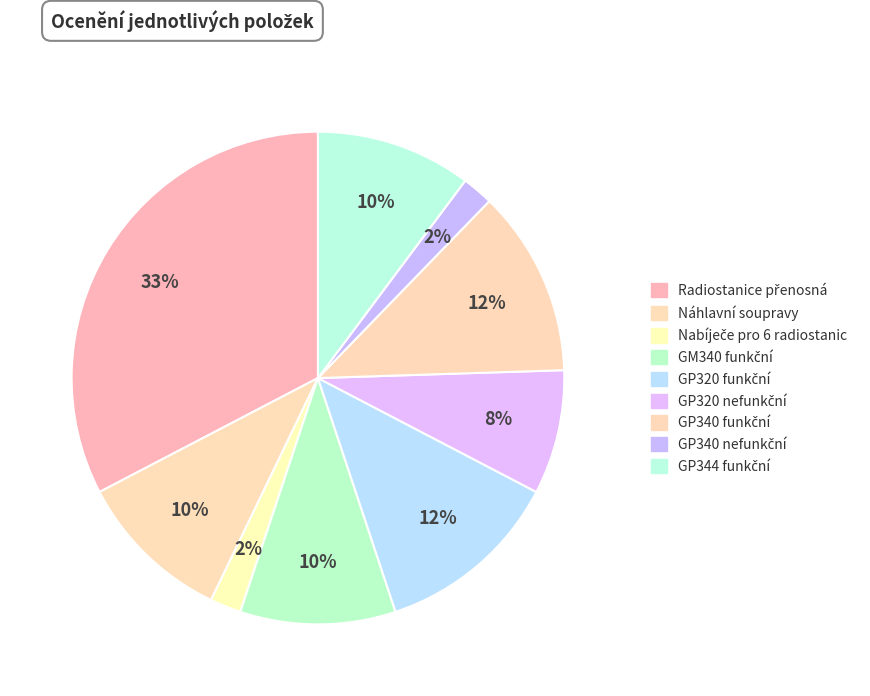

Count the number of slices in the pie.

9